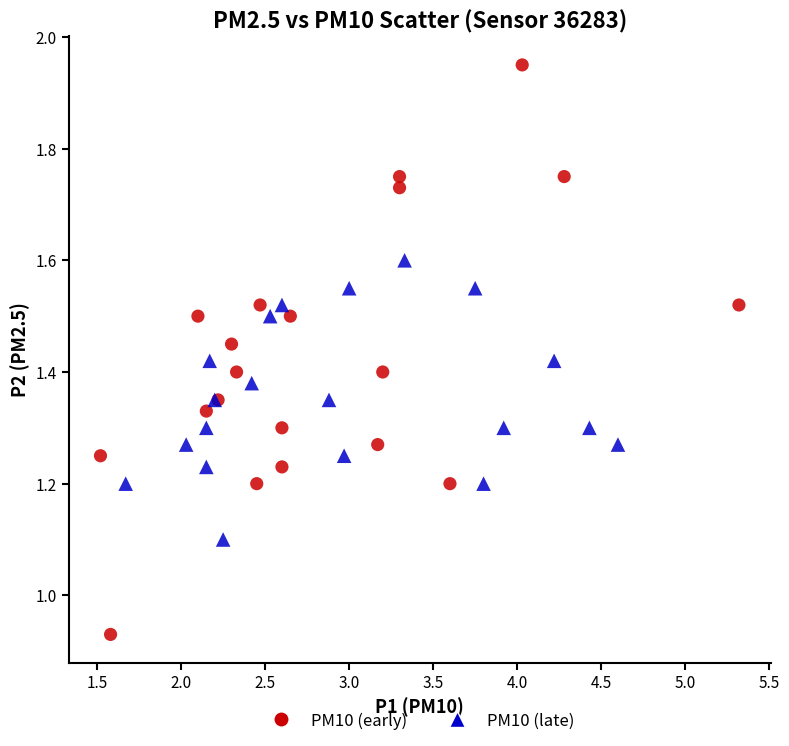

Which series has the widest spread of Y values?

PM10 (early)